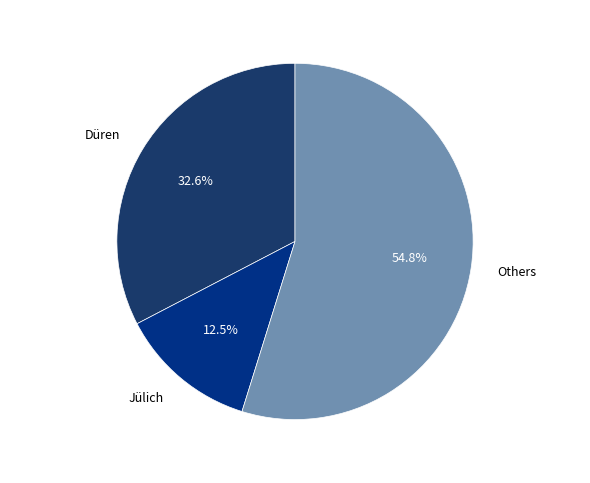

How many segments does this pie chart have?

3